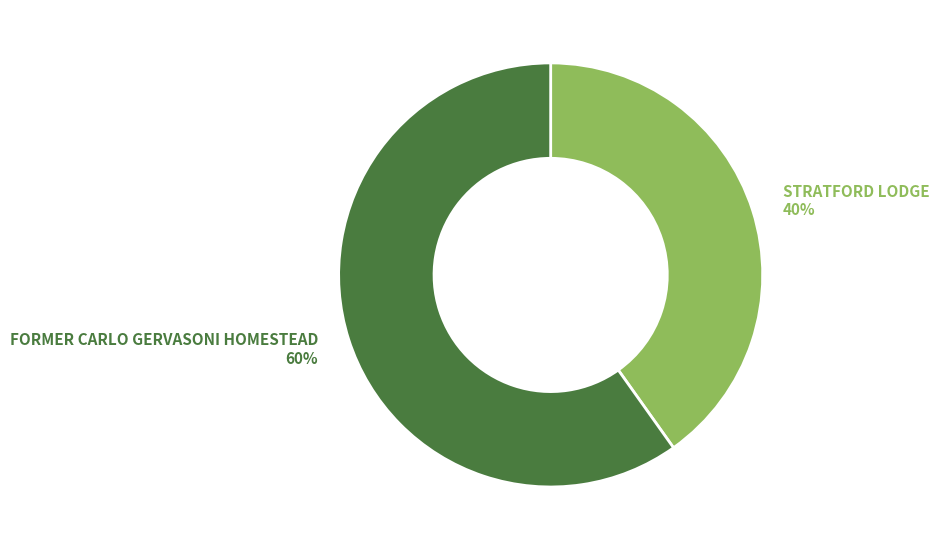

What is the ratio of the value at STRATFORD LODGE to the value at FORMER CARLO GERVASONI HOMESTEAD?

0.7